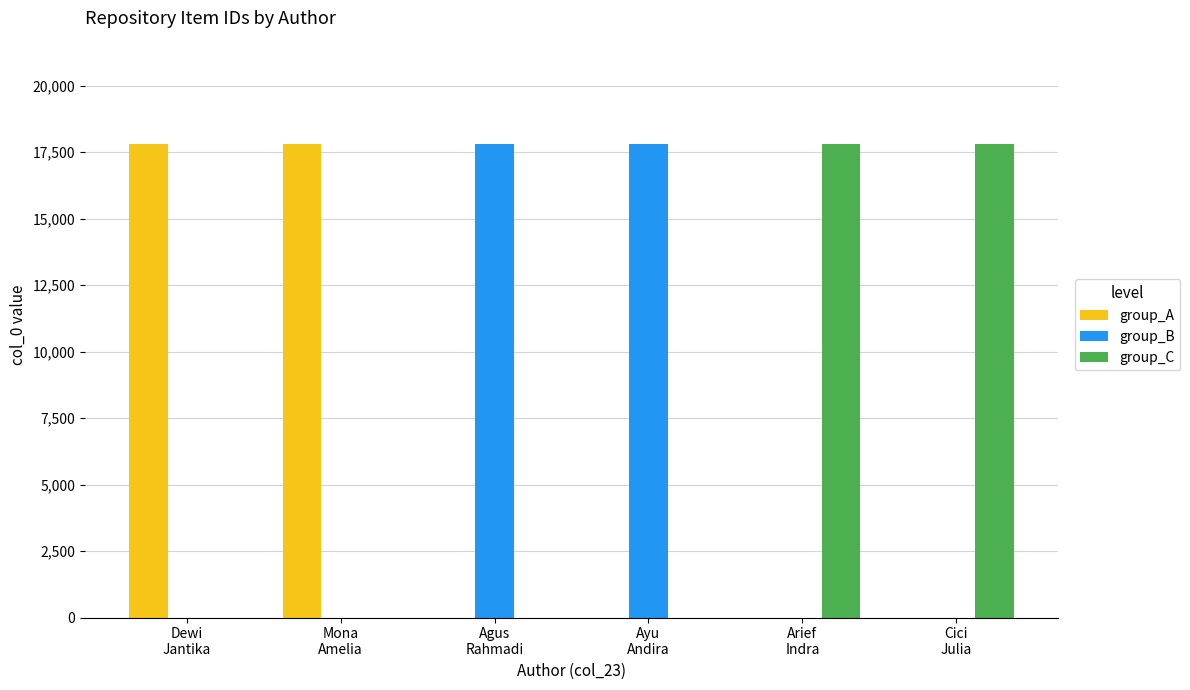

Reading left to right, what are all the values shown in this chart?

group_A: Dewi
Jantika=17795	Mona
Amelia=17795	Agus
Rahmadi=0	Ayu
Andira=0	Arief
Indra=0	Cici
Julia=0
group_B: Dewi
Jantika=0	Mona
Amelia=0	Agus
Rahmadi=17795	Ayu
Andira=17795	Arief
Indra=0	Cici
Julia=0
group_C: Dewi
Jantika=0	Mona
Amelia=0	Agus
Rahmadi=0	Ayu
Andira=0	Arief
Indra=17795	Cici
Julia=17795